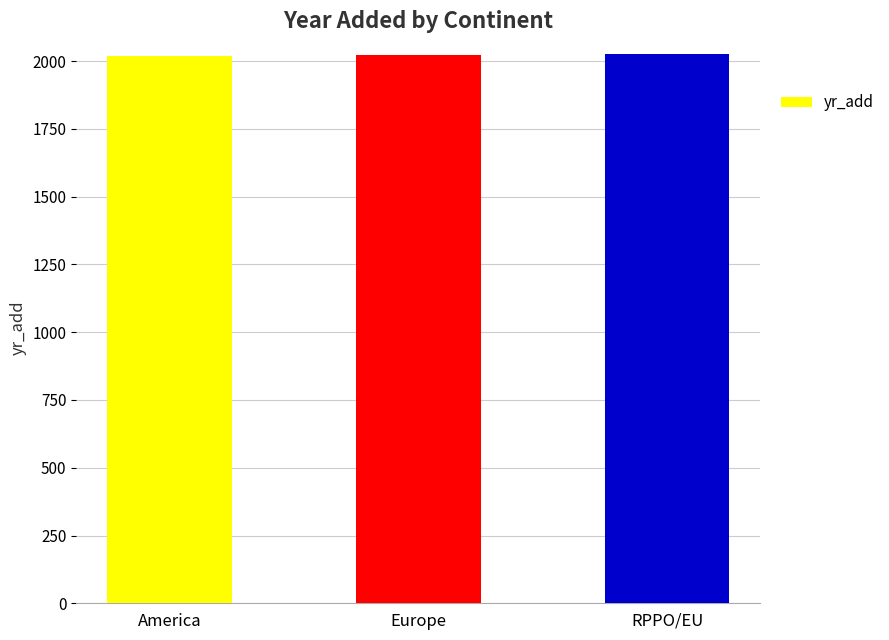

What is the ratio of the value at RPPO/EU to the value at America?

1.0